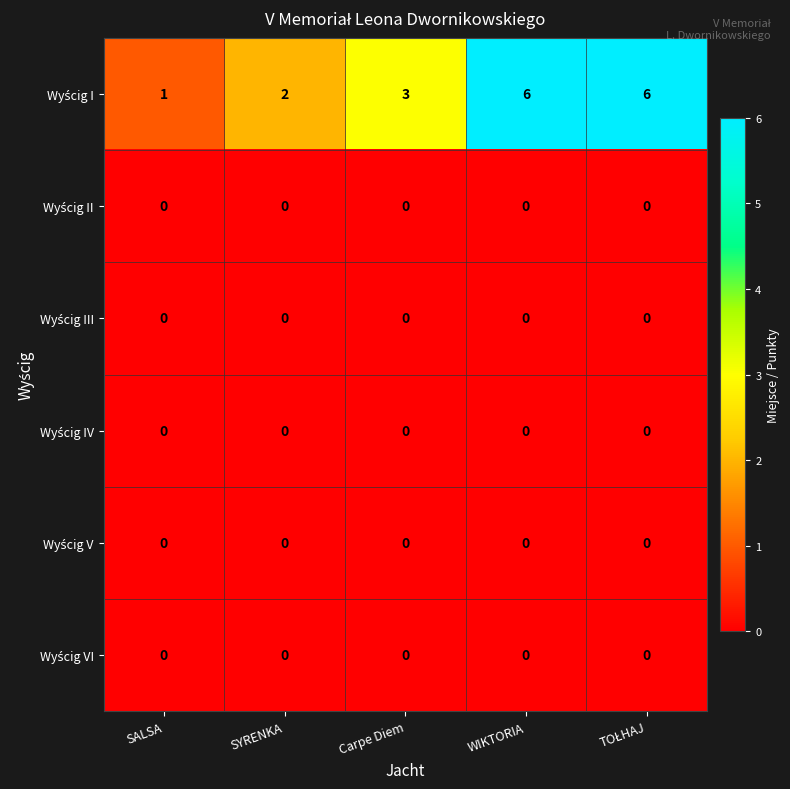

What is the maximum value shown in the chart?

6